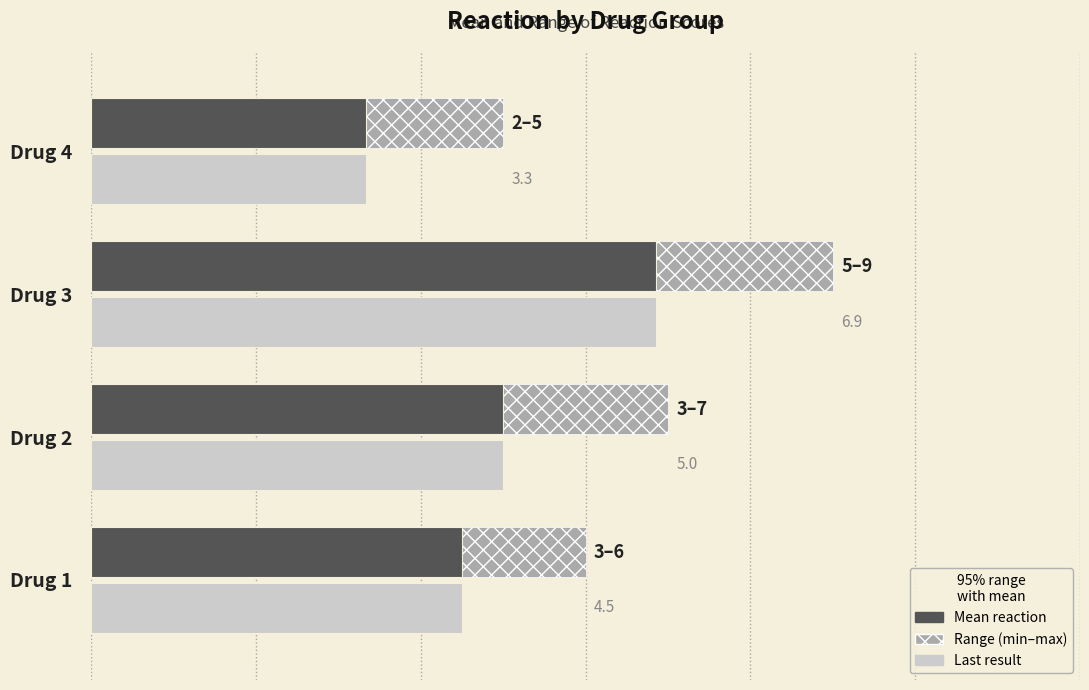

What is the highest value of the Last result series?

6.9